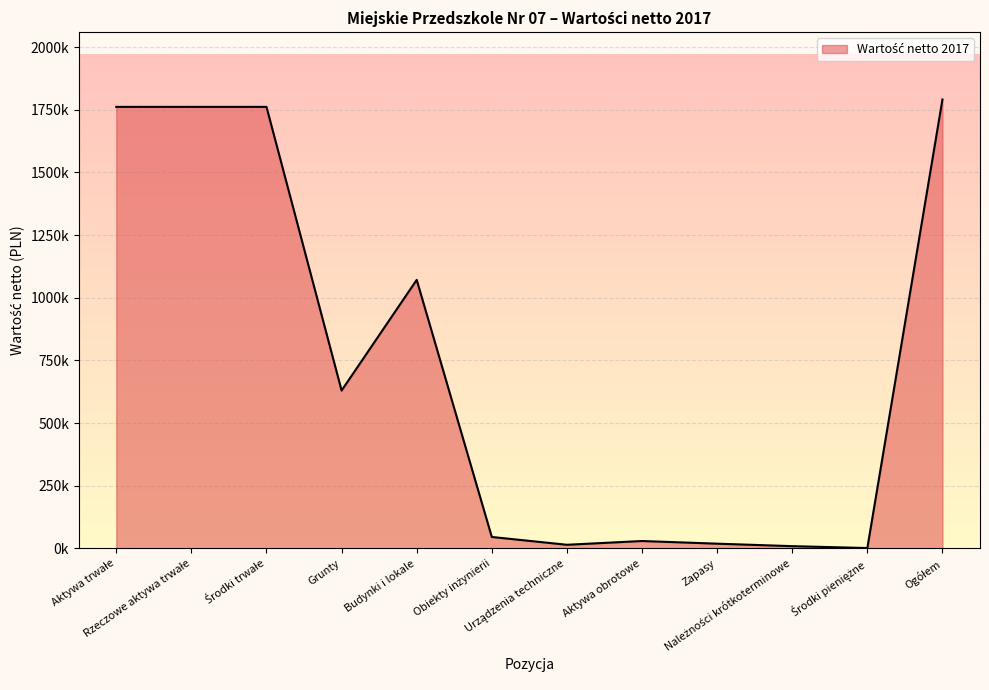

Does the chart have visible grid lines?

Yes